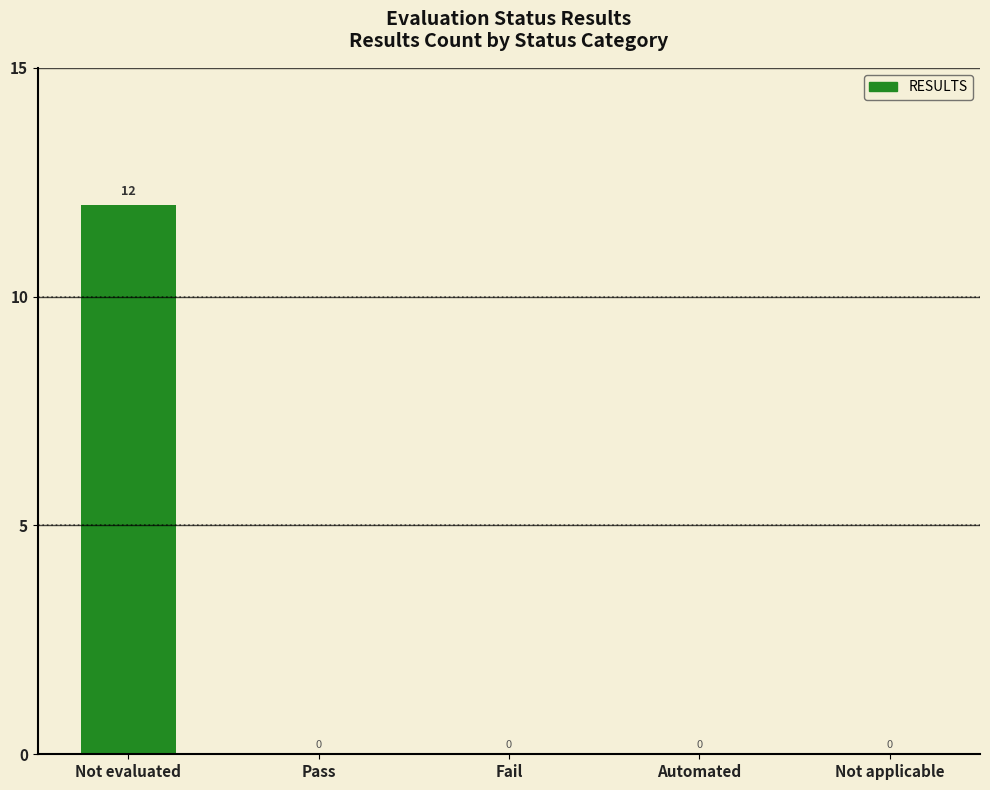

What is the sum of the values at Not evaluated and Not applicable?

12